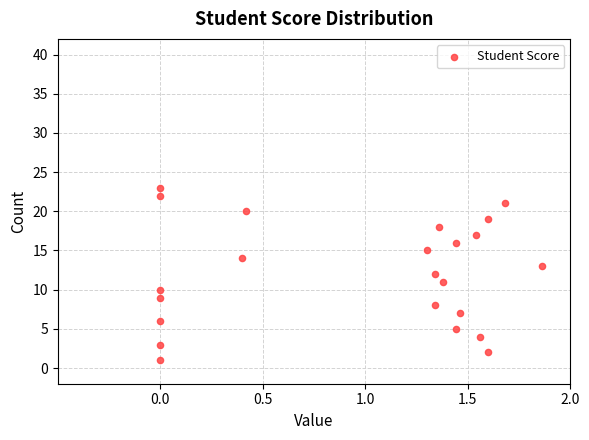

What is the range of Y values (max minus min)?

22